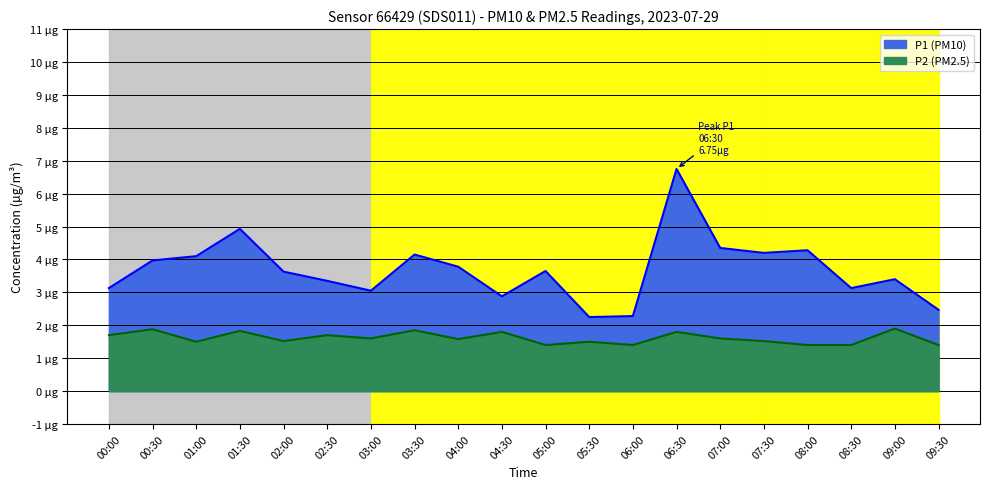

Rank the categories by P1 value from lowest to highest.

05:30, 06:00, 09:30, 04:30, 03:00, 00:00, 08:30, 02:30, 09:00, 02:00, 05:00, 04:00, 00:30, 01:00, 03:30, 07:30, 08:00, 07:00, 01:30, 06:30